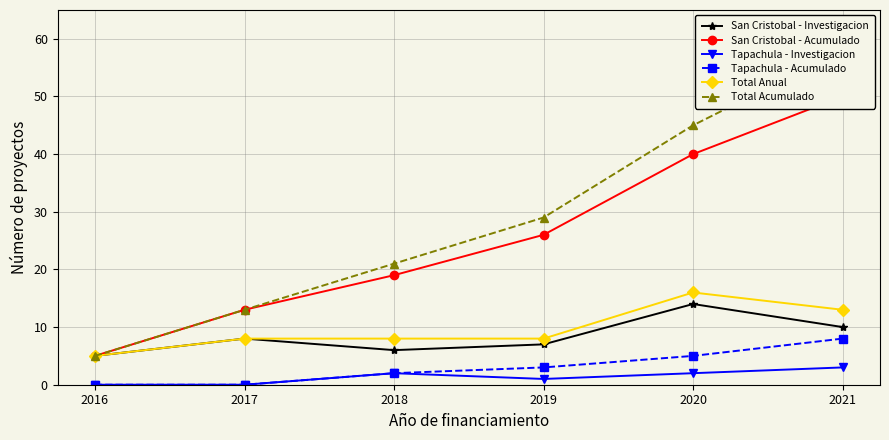

How many interior local valleys does the Tapachula - Investigacion series have?

1